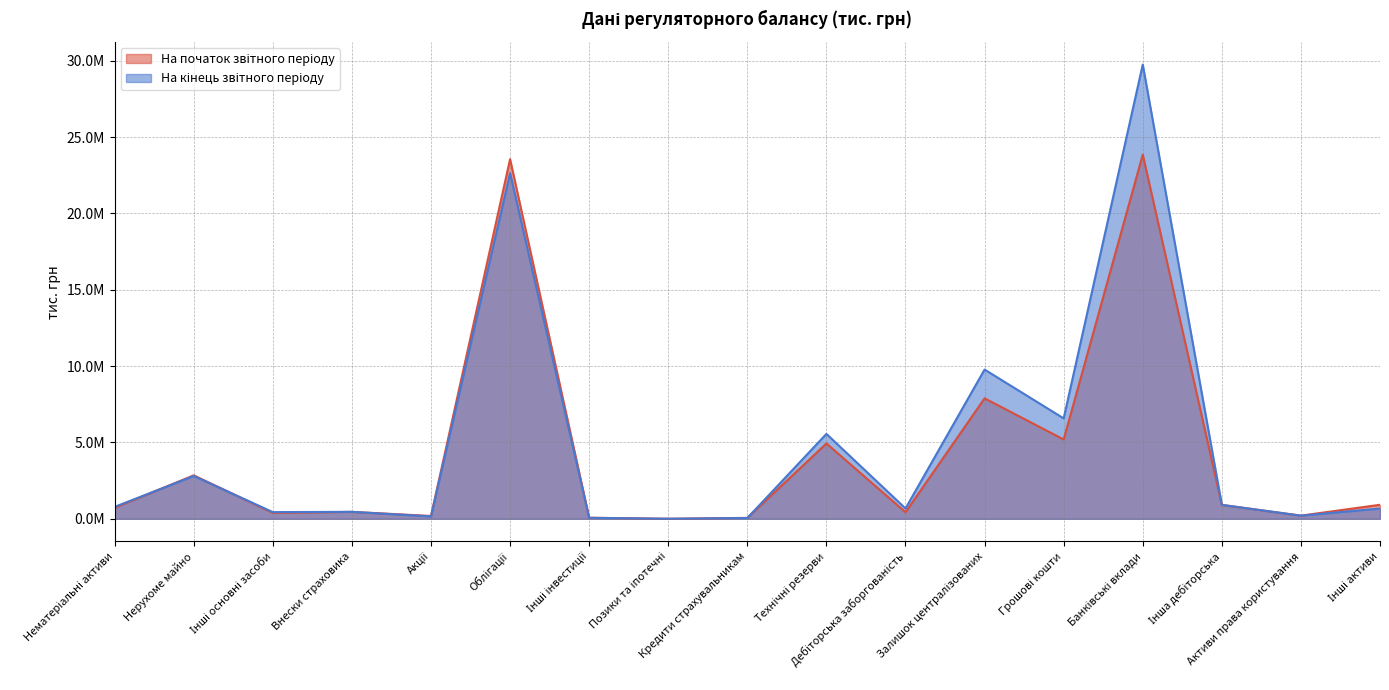

Which series has the largest range (max minus min)?

На кінець звітного періоду